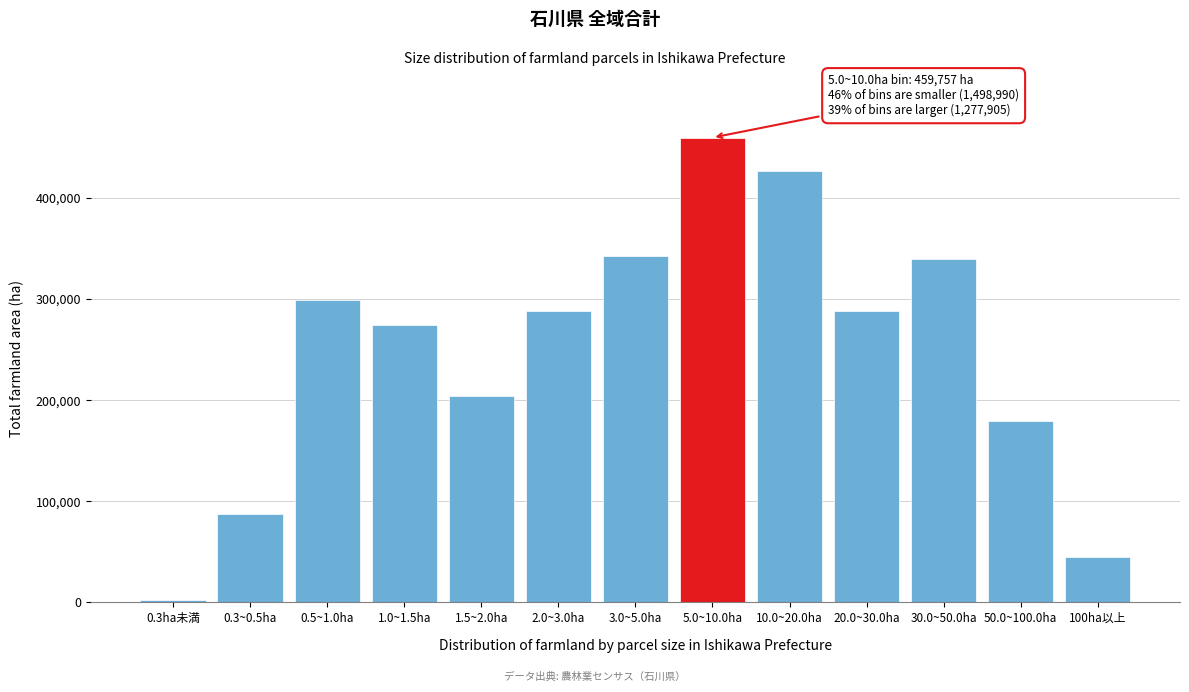

Is it true that the value at 1.5~2.0ha is 353328?

False